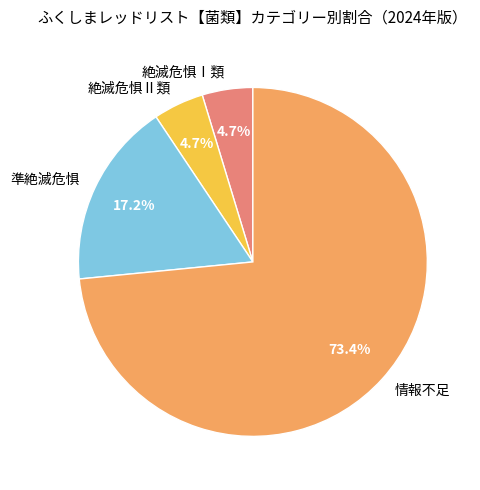

Count the number of slices in the pie.

4